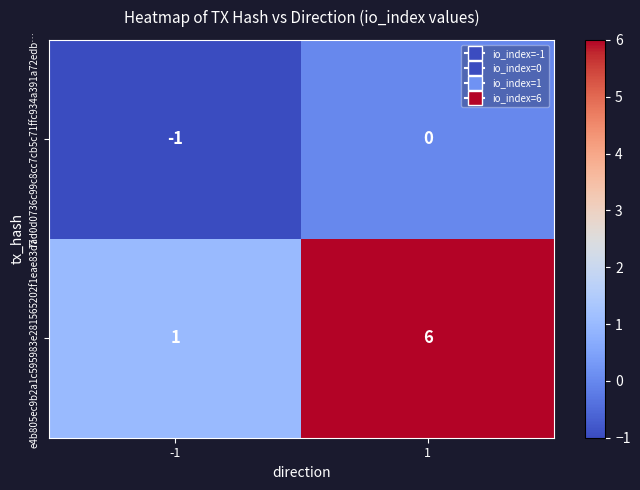

What is the maximum value shown in the chart?

6